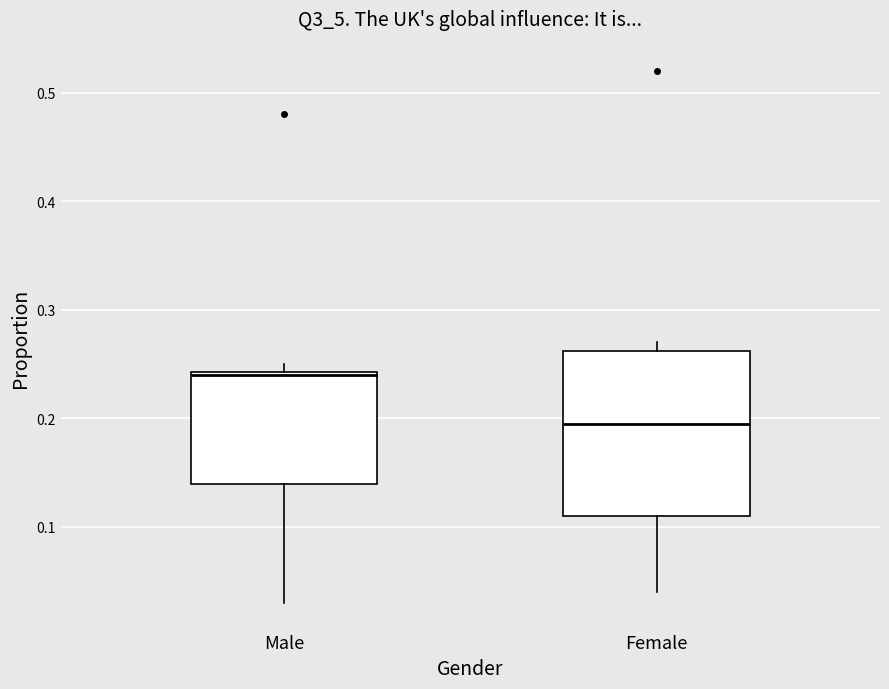

Reading left to right, transcribe this box plot: for each box, give where its median line is, the range the box spans, and where its two whiskers end, as read against the y-axis. The values are not printed on the chart, so give them approximately, as read against the axis.

Male: median 0.24, box 0.14 to 0.24, whiskers 0.03 to 0.25
Female: median 0.20, box 0.11 to 0.26, whiskers 0.04 to 0.27